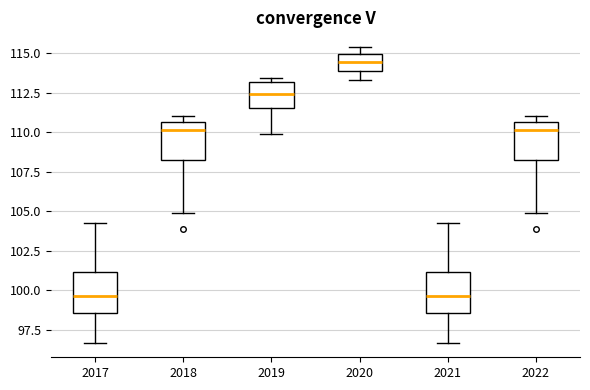

Reading left to right, read every box against the y-axis: the position of its median line, the range the box covers, and the ends of its whiskers. The values are not printed on the chart, so give them approximately, as read against the axis.

2017: median 99.5, box 98.5 to 101.0, whiskers 96.5 to 104.5
2018: median 110.0, box 108.0 to 110.5, whiskers 105.0 to 111.0
2019: median 112.5, box 111.5 to 113.0, whiskers 110.0 to 113.5
2020: median 114.5, box 114.0 to 115.0, whiskers 113.5 to 115.5
2021: median 99.5, box 98.5 to 101.0, whiskers 96.5 to 104.5
2022: median 110.0, box 108.0 to 110.5, whiskers 105.0 to 111.0